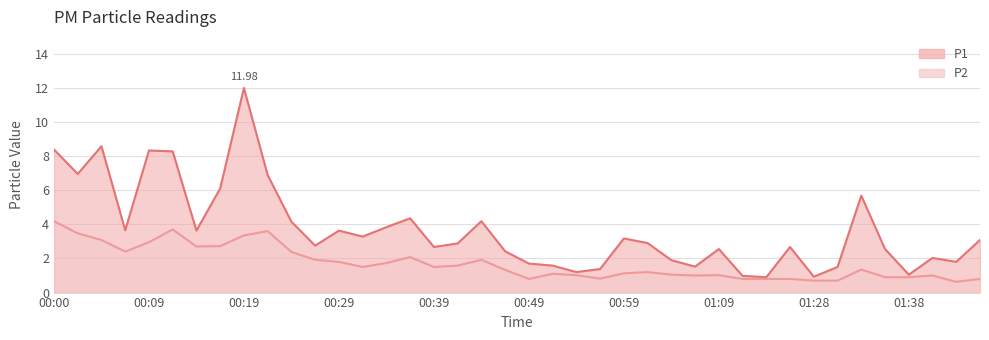

Between 01:04 and 00:07, which is larger?

00:07